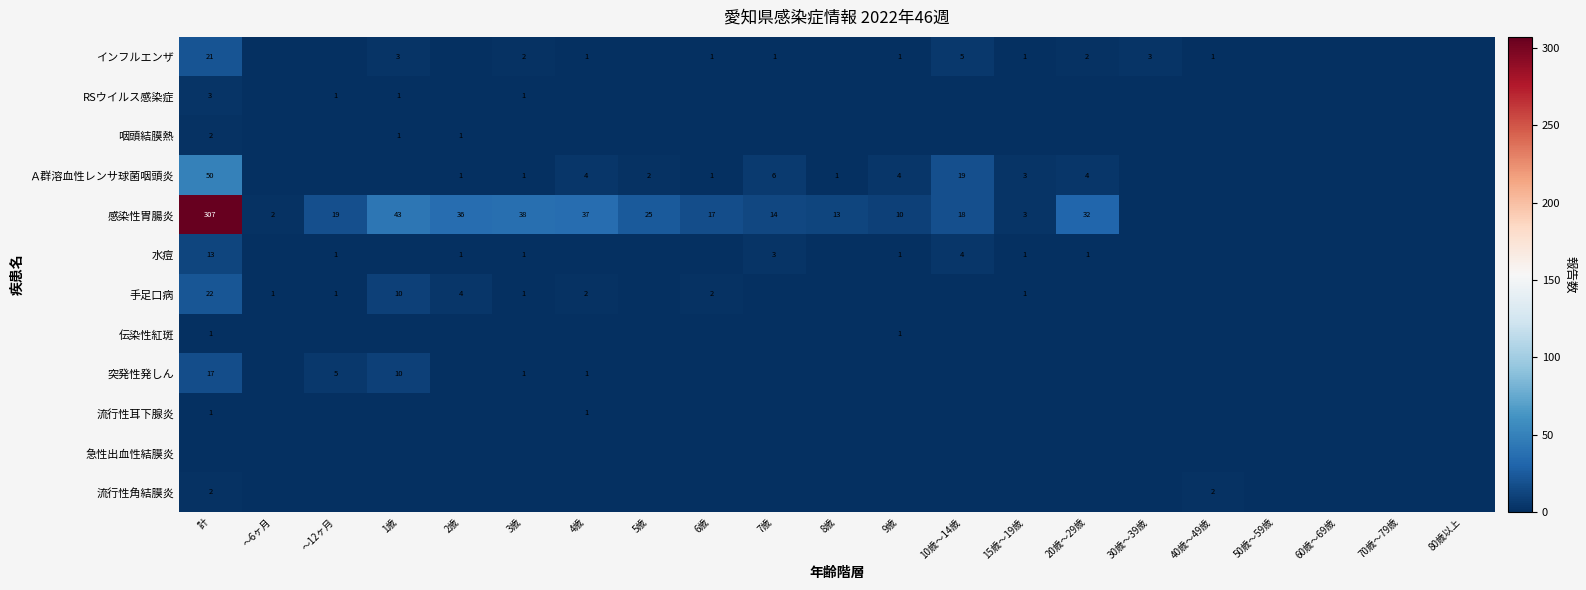

What is the sum of the 感染性胃腸炎 values at 6歳 and ～6ヶ月?

19